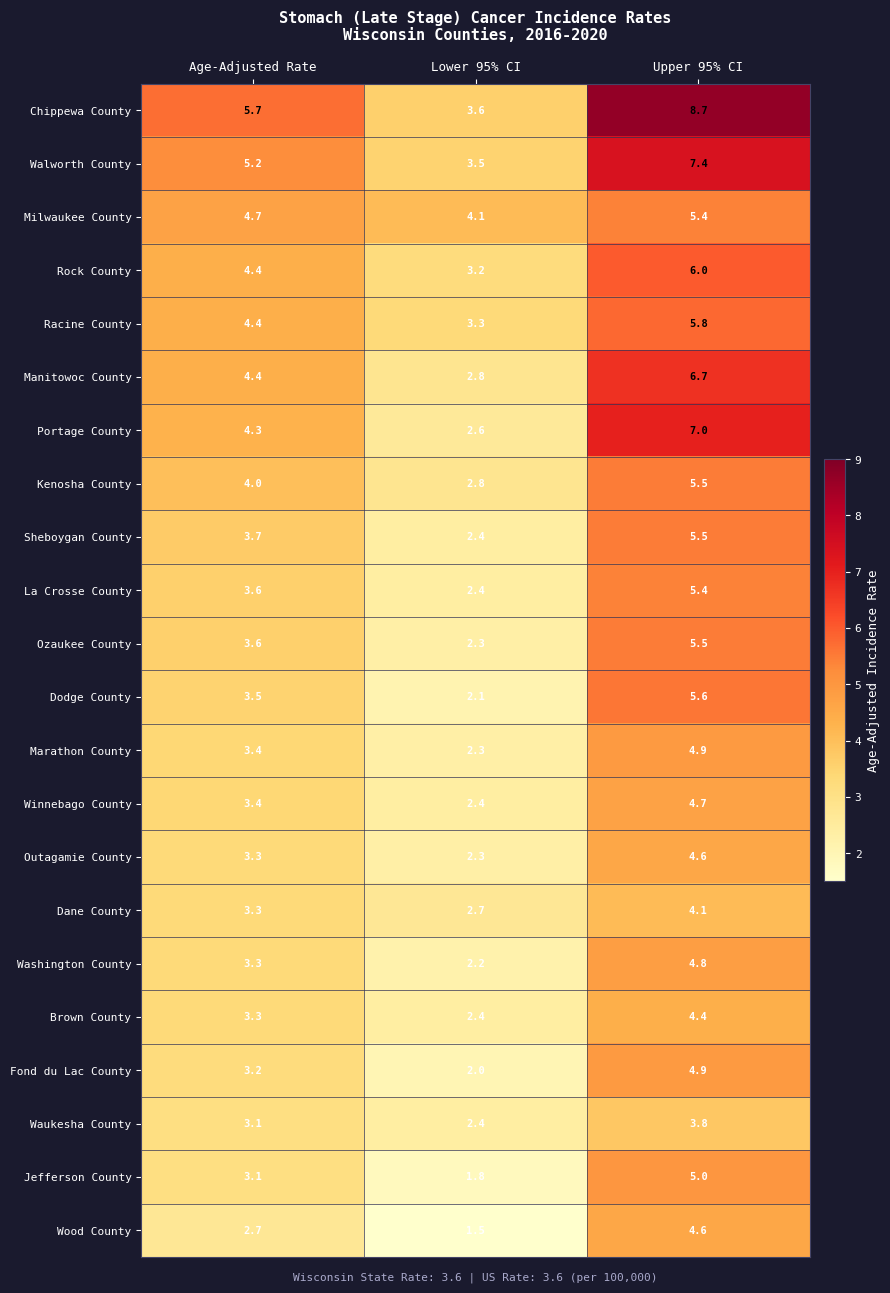

Which series has the largest range (max minus min)?

Chippewa County